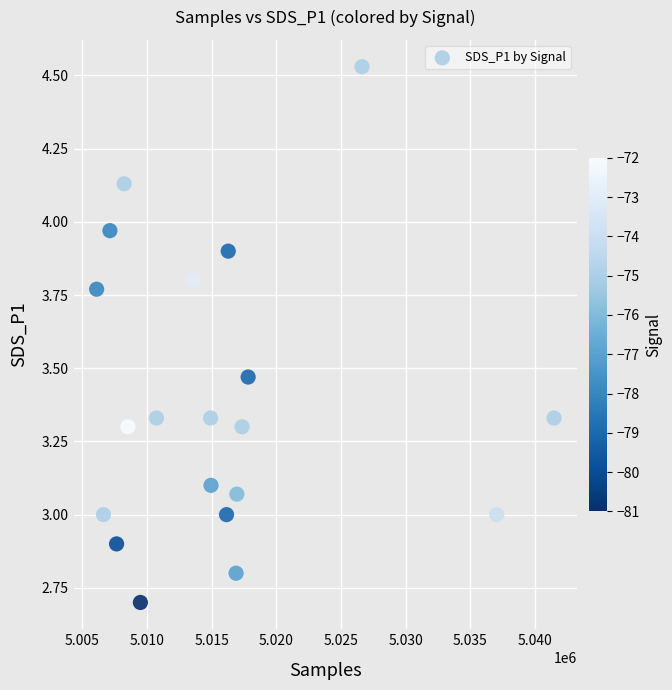

What is the range of Y values (max minus min)?

1.8